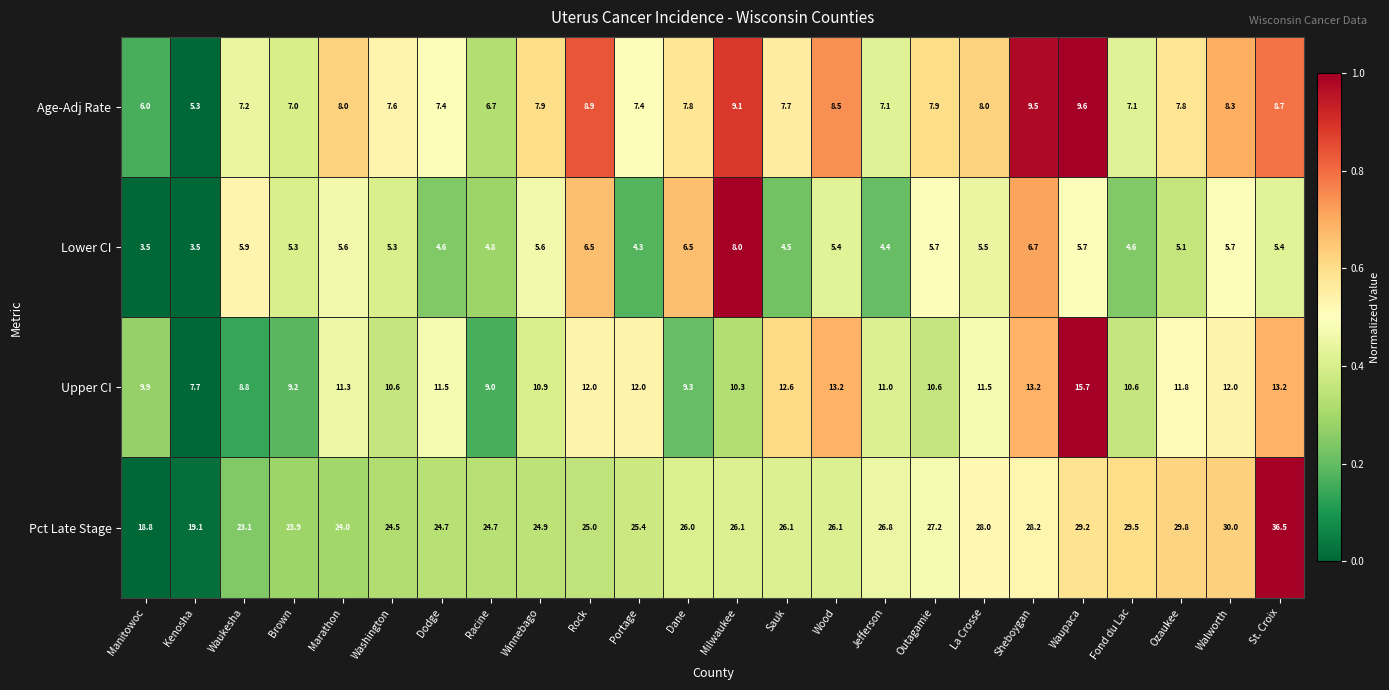

The value of Pct Late Stage at Waukesha is 6.0. True or false?

False